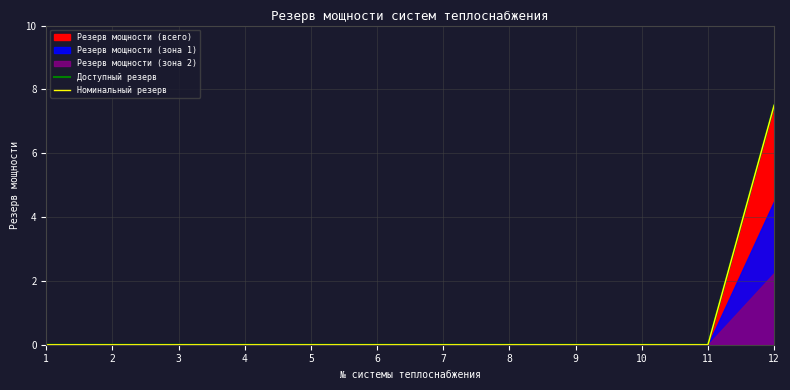

True or false: Номинальный резерв has more than 0 interior local peaks.

False